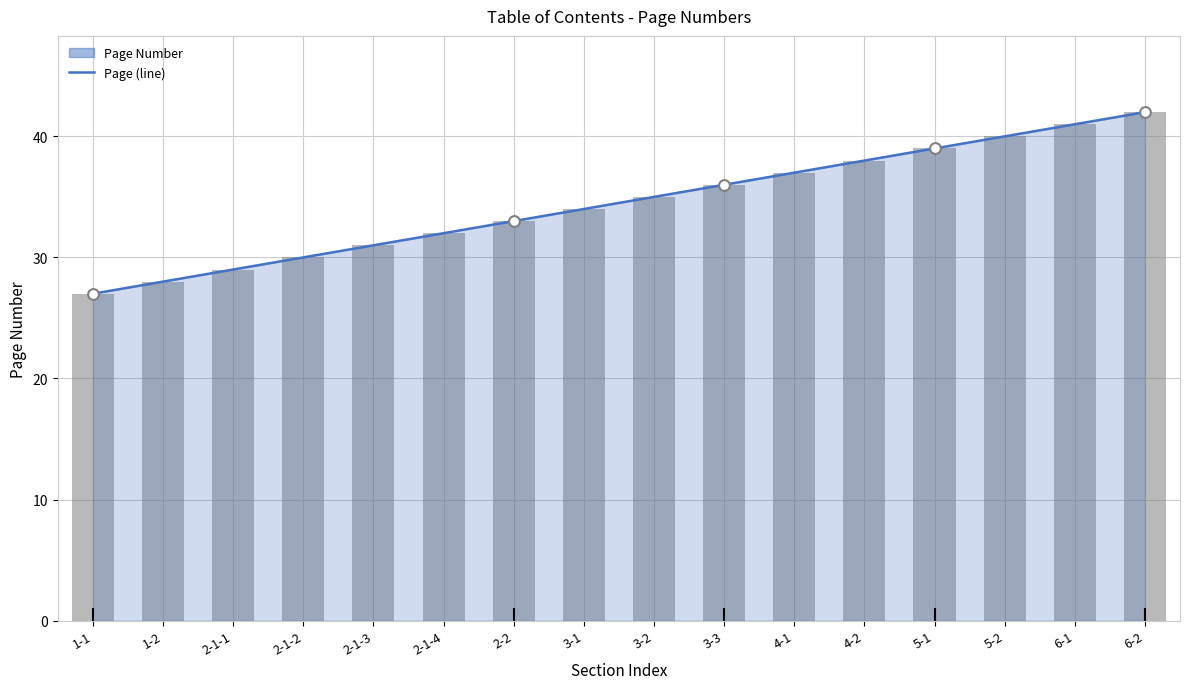

What are all the series names shown in the legend?

Page (line), Page Number